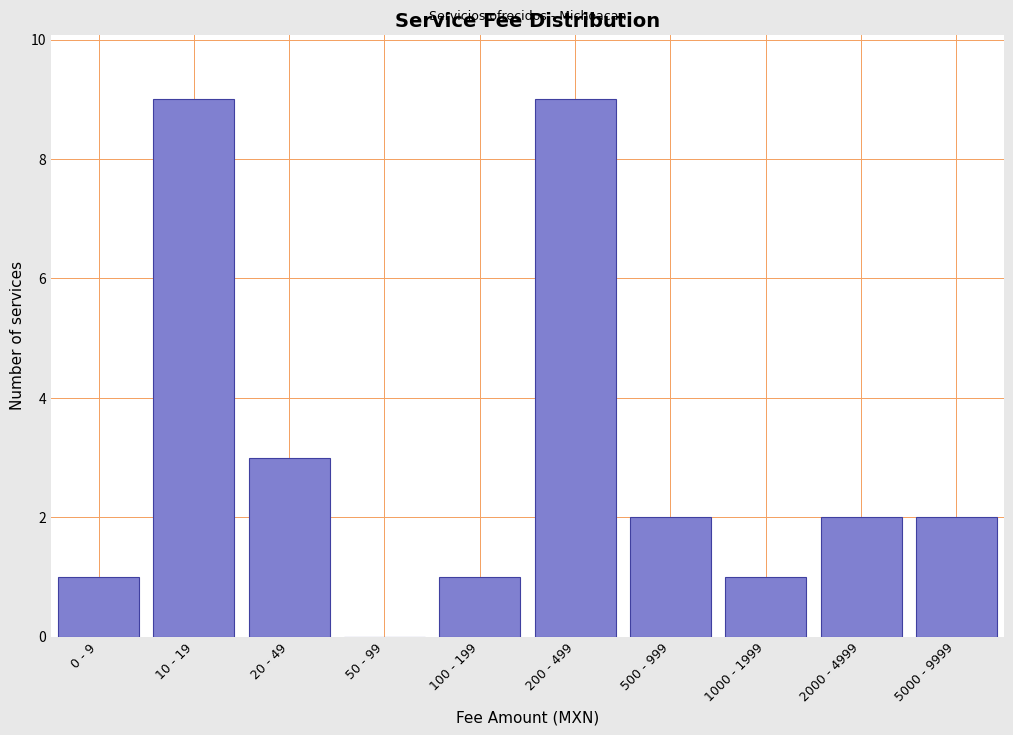

Reading left to right, transcribe all the data shown in this chart.

0 - 9=1	10 - 19=9	20 - 49=3	50 - 99=0	100 - 199=1	200 - 499=9	500 - 999=2	1000 - 1999=1	2000 - 4999=2	5000 - 9999=2